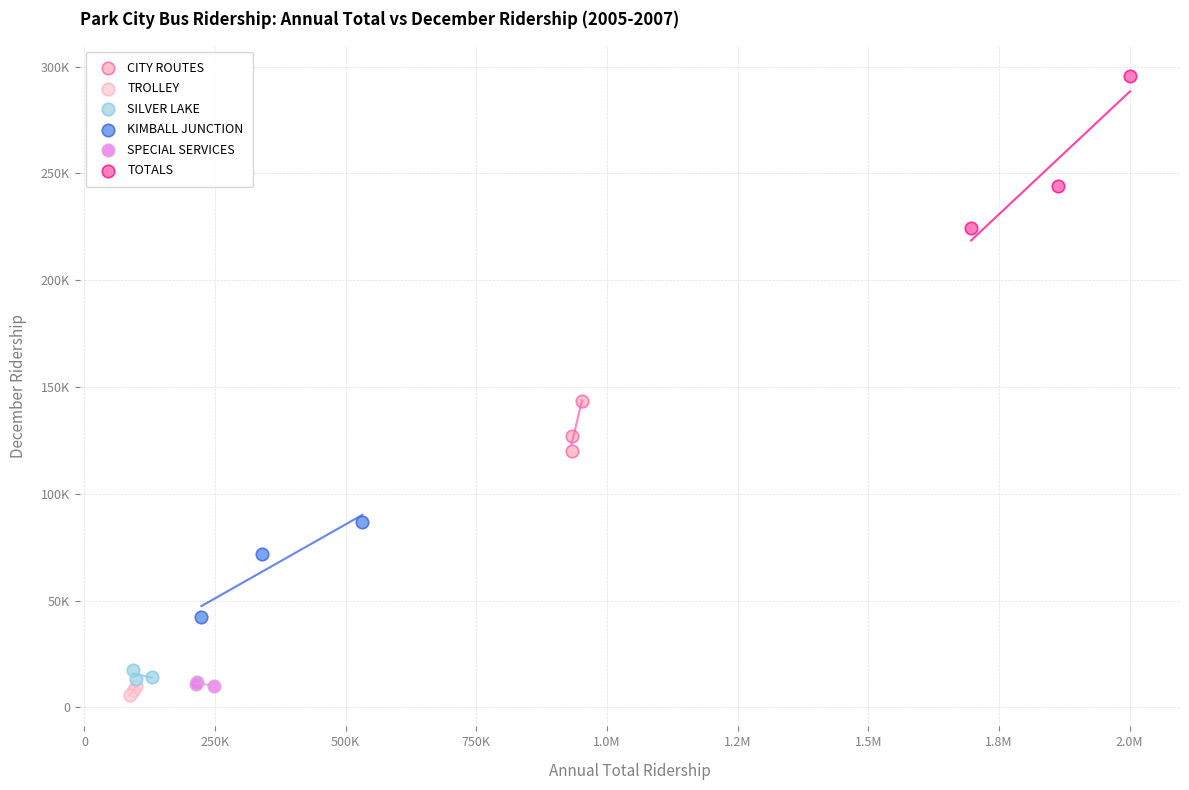

Which series reaches the maximum Y coordinate?

TOTALS